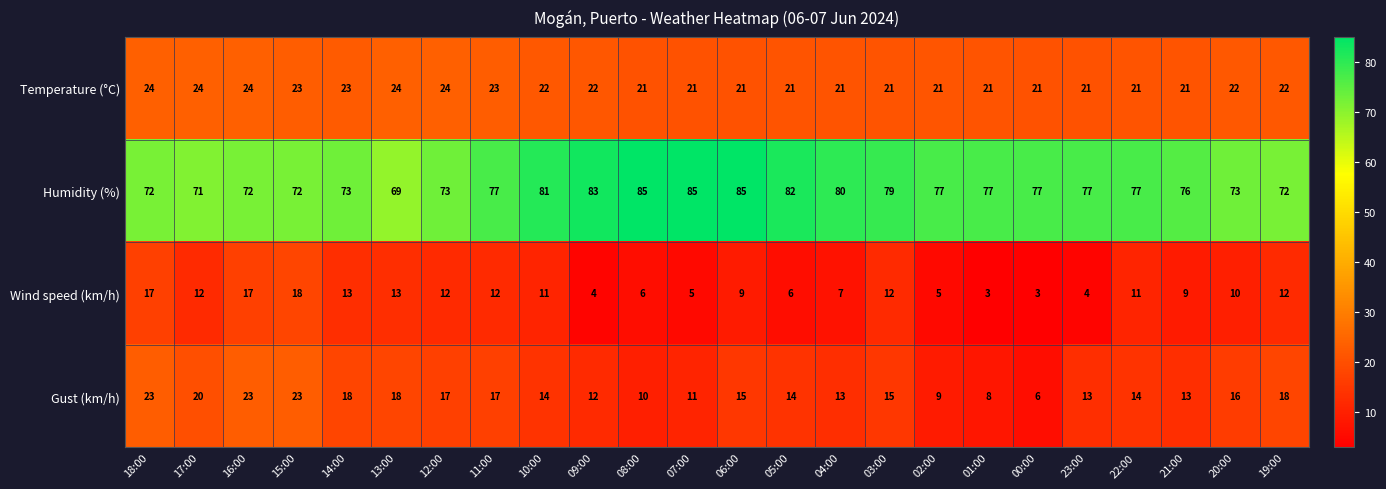

Rank the series at 06:00 from highest to lowest value.

Humidity (%), Temperature (°C), Gust (km/h), Wind speed (km/h)